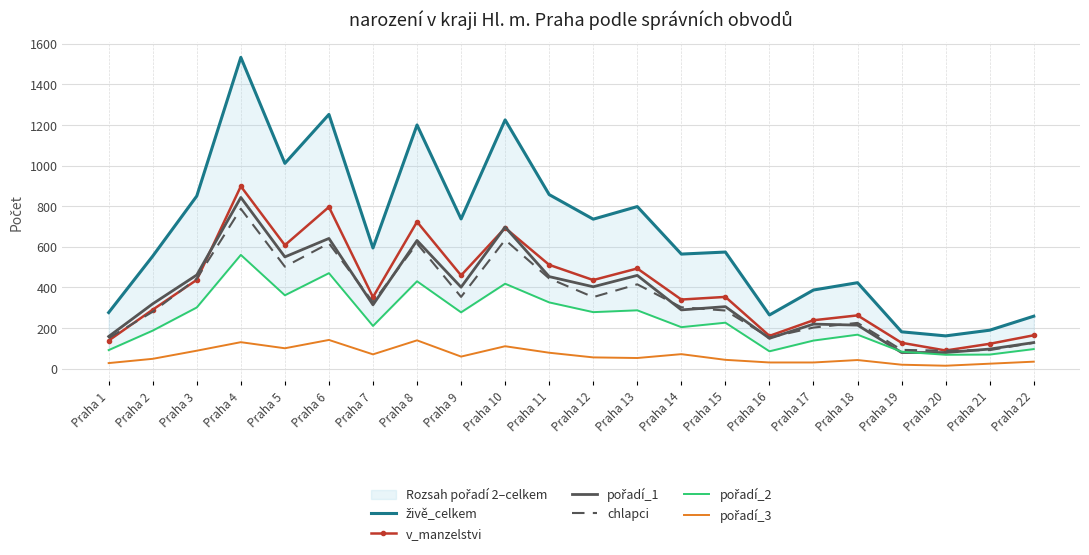

Rank the series at Praha 13 from highest to lowest value.

živě_celkem, v_manzelstvi, pořadí_1, chlapci, pořadí_2, pořadí_3